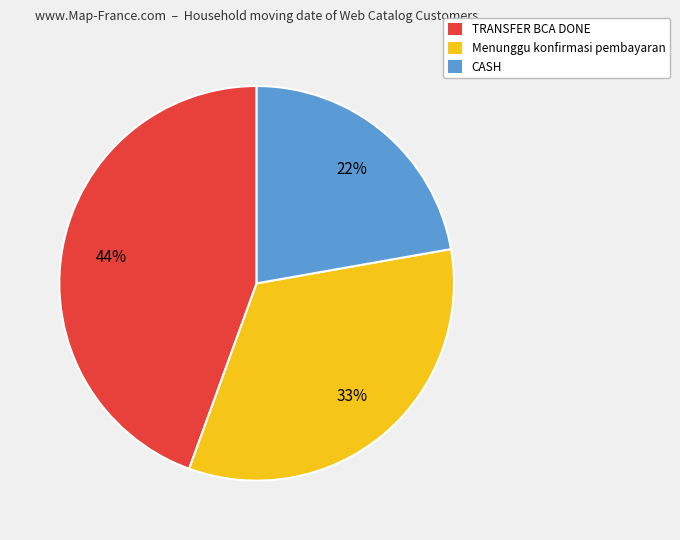

True or false: CASH accounts for 22% of the total.

True